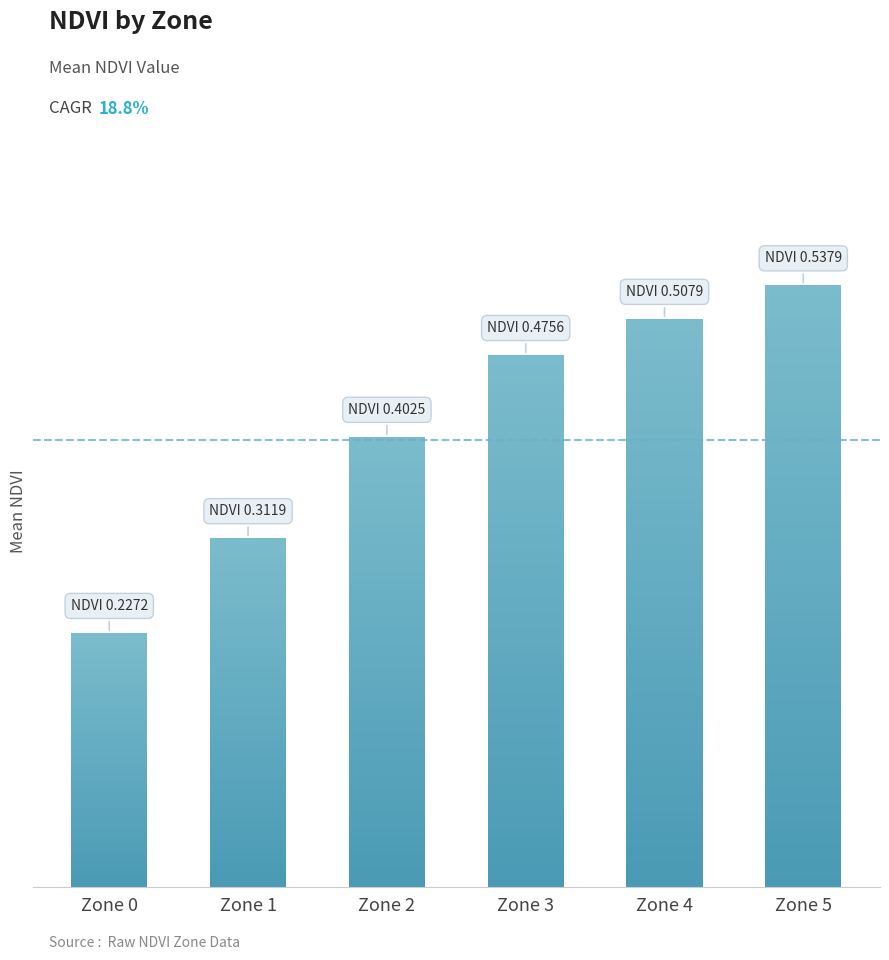

Reading right to left, list all the values displayed in this chart.

0.5	0.5	0.5	0.4	0.3	0.2